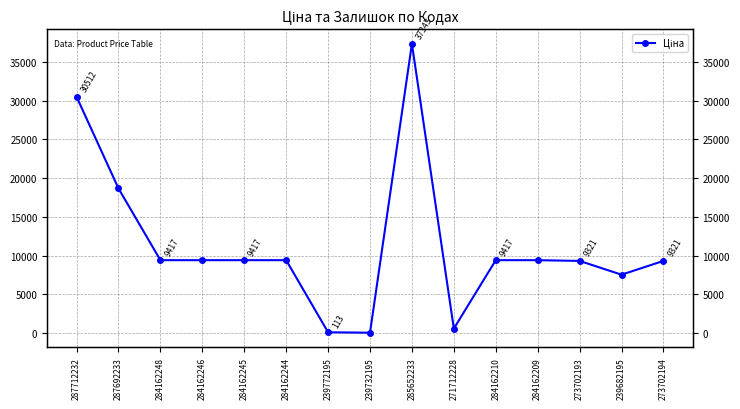

List the labels in order of value, smallest first.

239732195, 239772195, 271712228, 239682195, 273702193, 273702194, 284162248, 284162246, 284162245, 284162244, 284162210, 284162209, 287692233, 287712232, 285652233